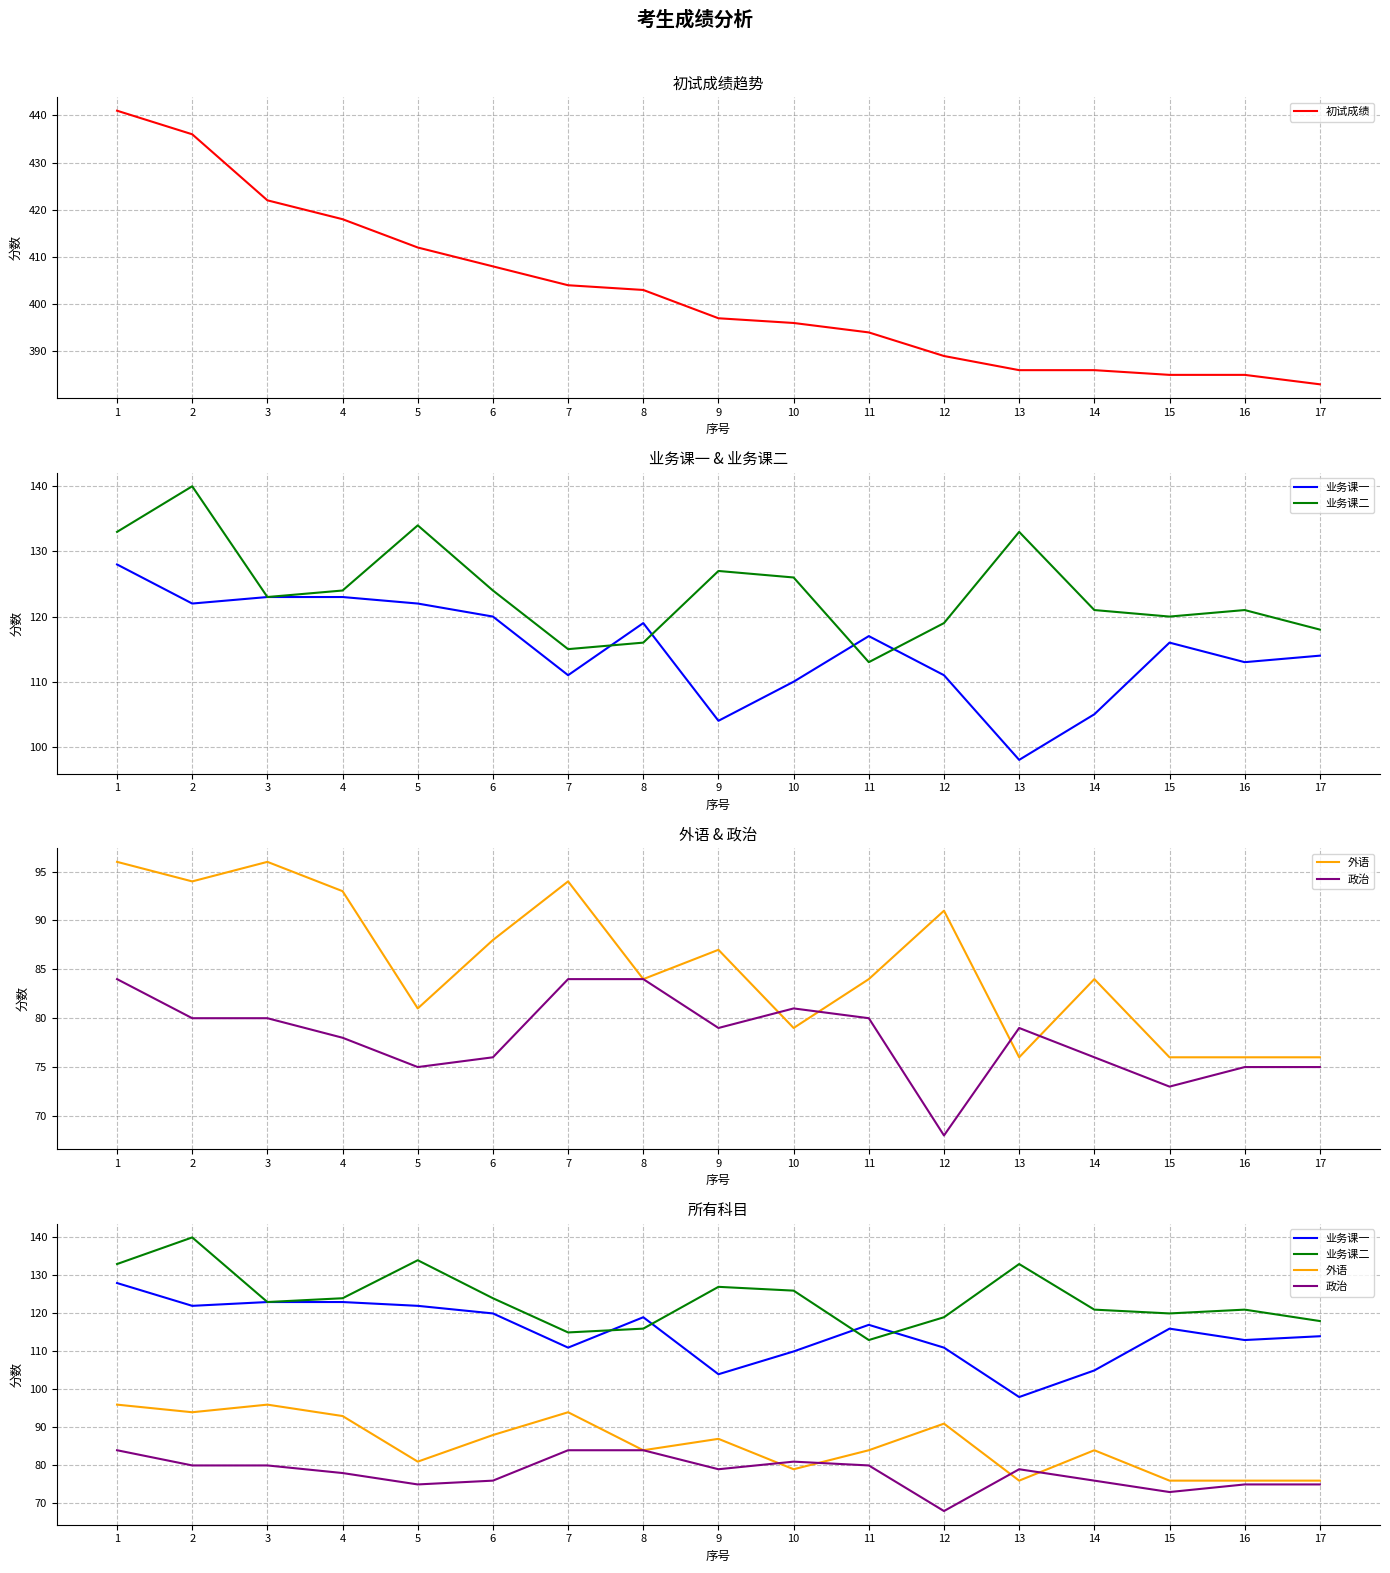

At which category does the chart reach its peak across all series?

1